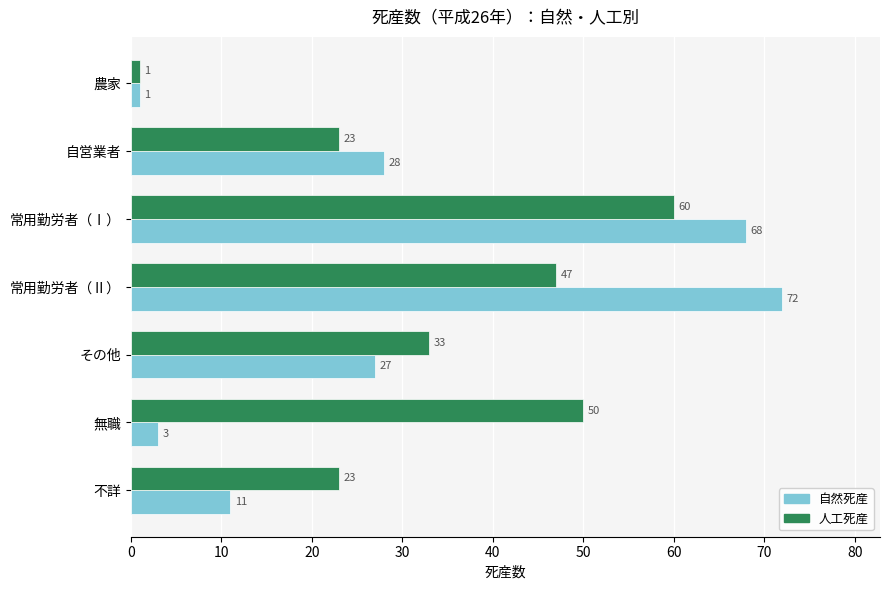

What is the approximate value of 人工死産 at 不詳, to the nearest 5?

25